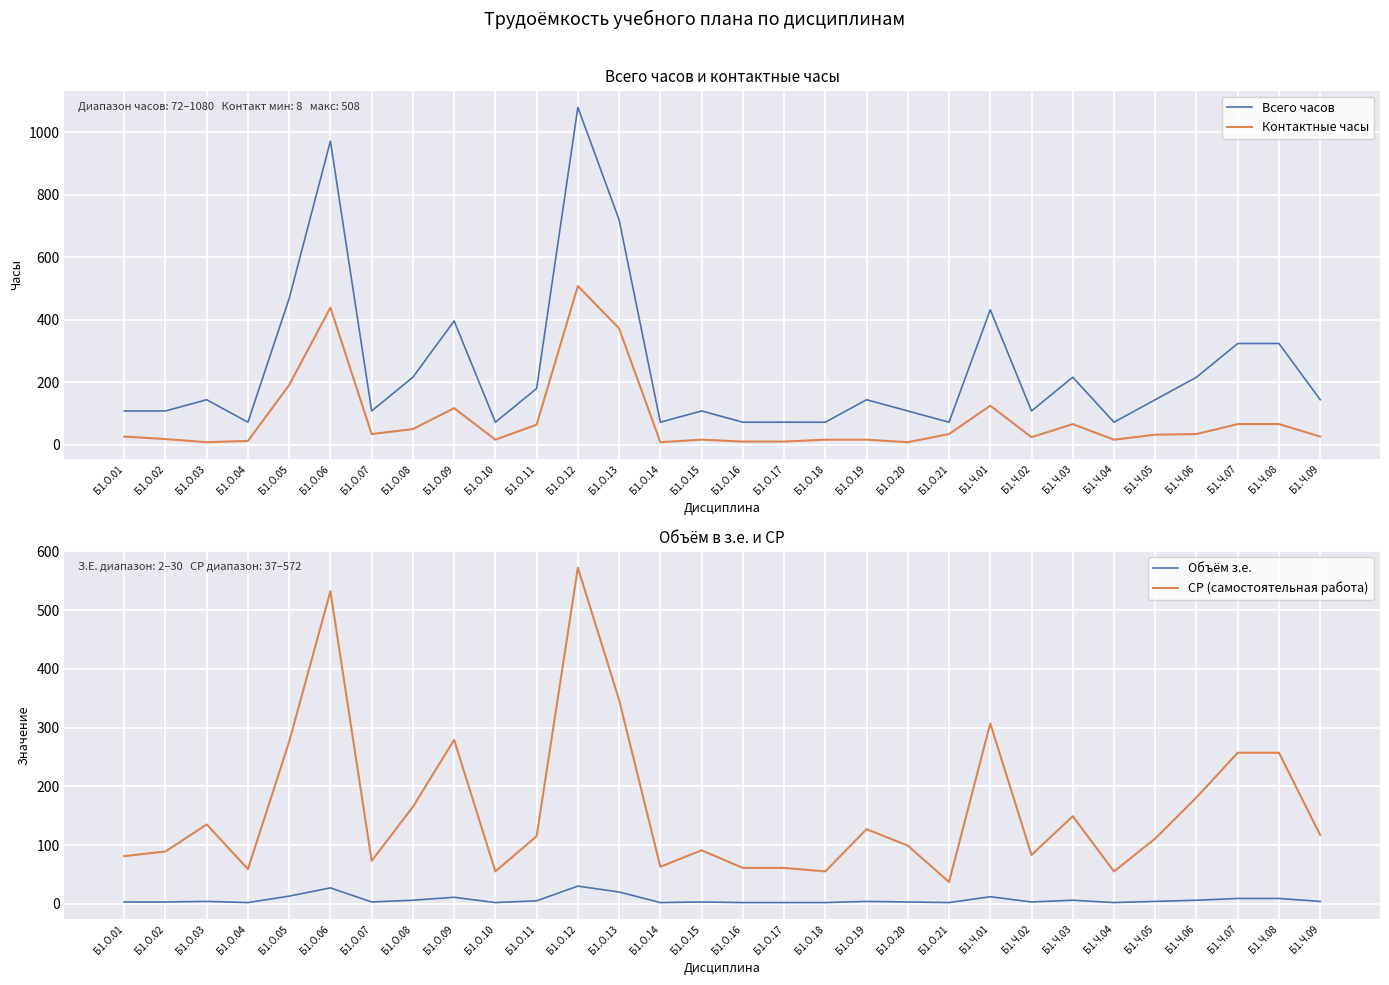

How many lines are shown in the chart?

4